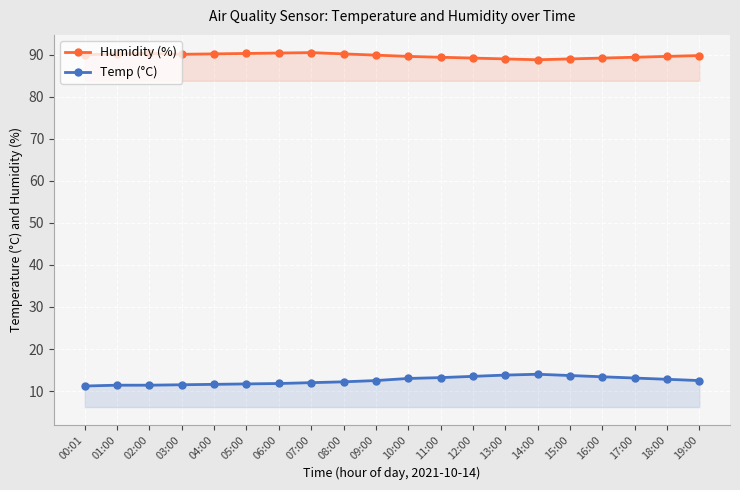

What value does the Humidity (%) series have at 19:00?

89.8